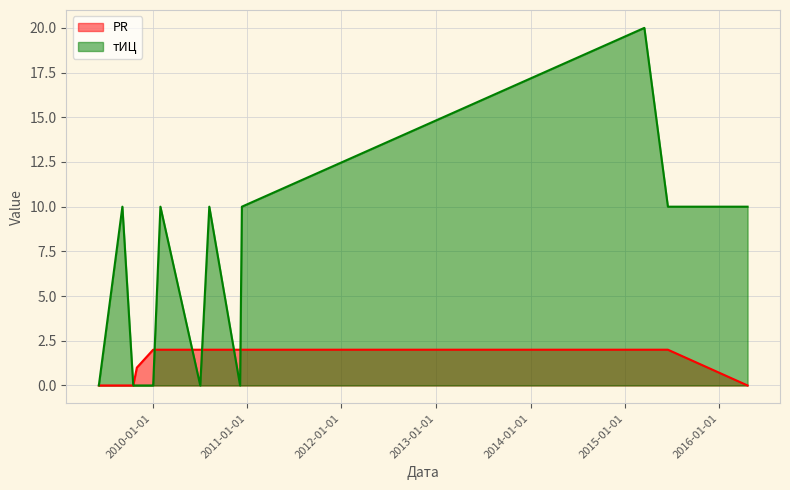

True or false: тИЦ and PR intersect in this chart.

True